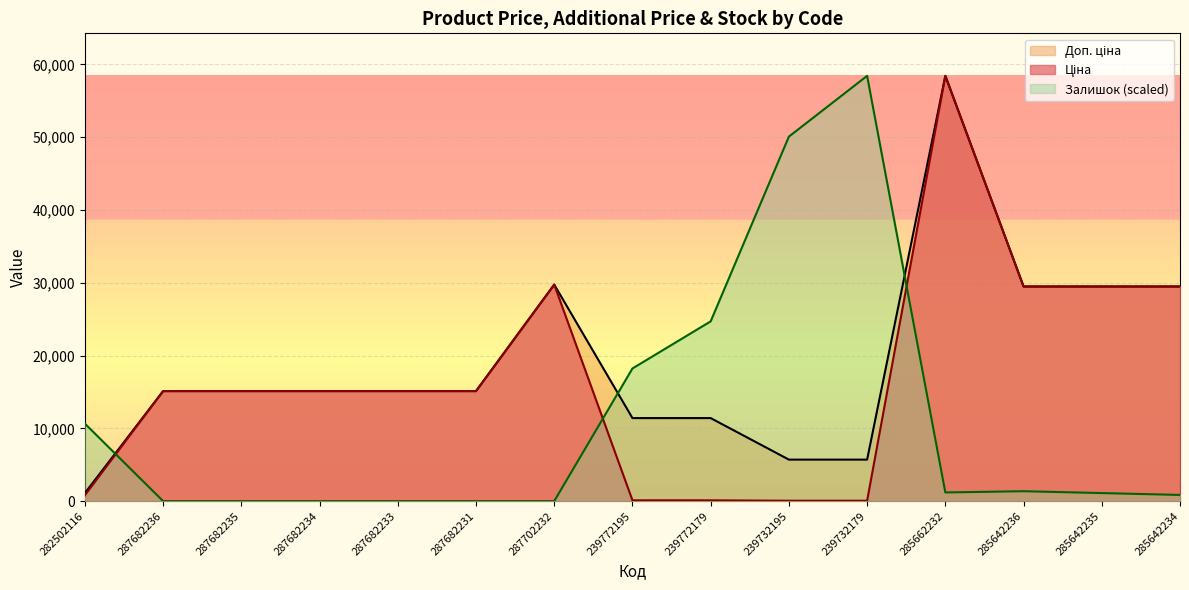

True or false: Доп. ціна and Залишок cross at least once.

True